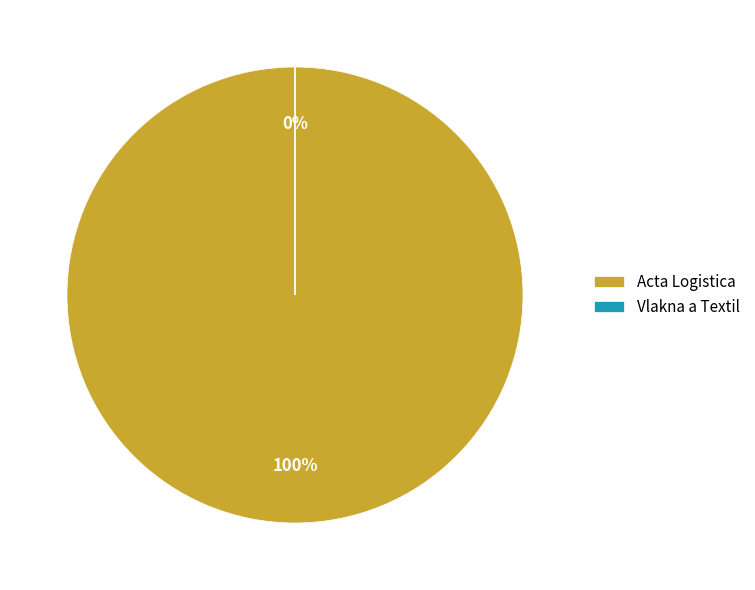

What percentage is the Acta Logistica slice, to the nearest percent?

100%